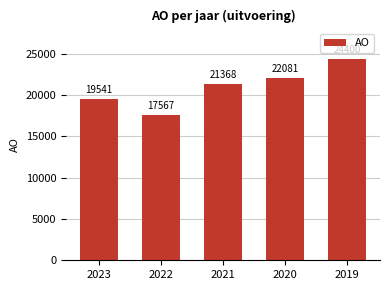

Count the values in the range 19541 to 22081.

3